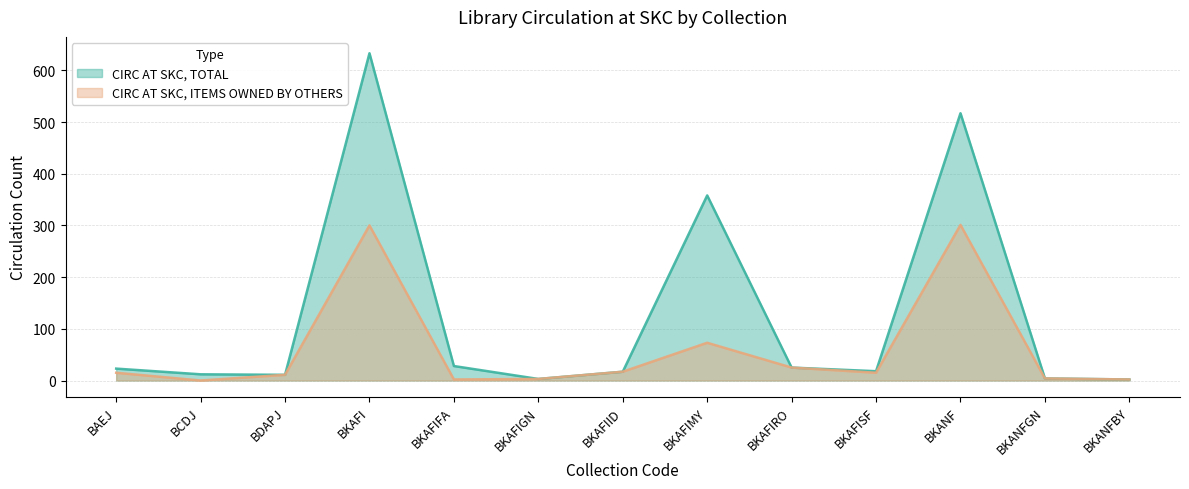

True or false: CIRC AT SKC, TOTAL has more than 2 points higher than both neighbors.

True